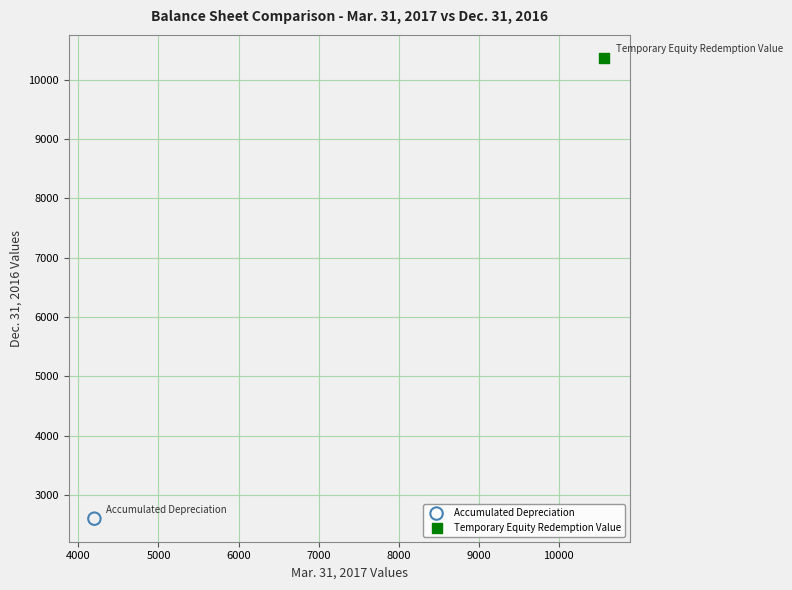

What are all the series names shown in the legend?

Accumulated Depreciation, Temporary Equity Redemption Value